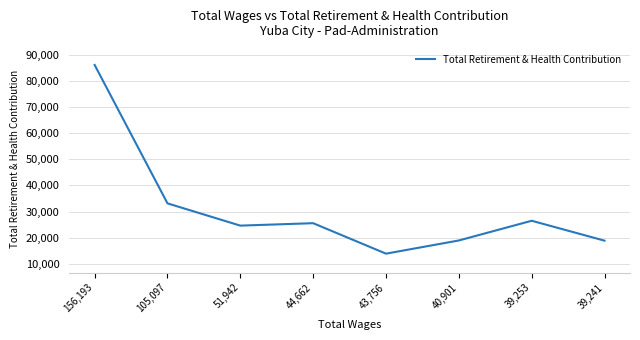

What position from the left is 40,901?

6